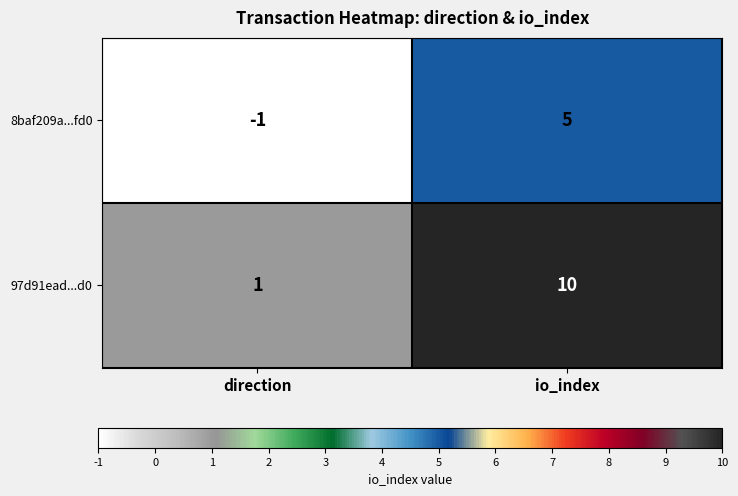

Which series changed the most between direction and io_index?

97d91ead...d0